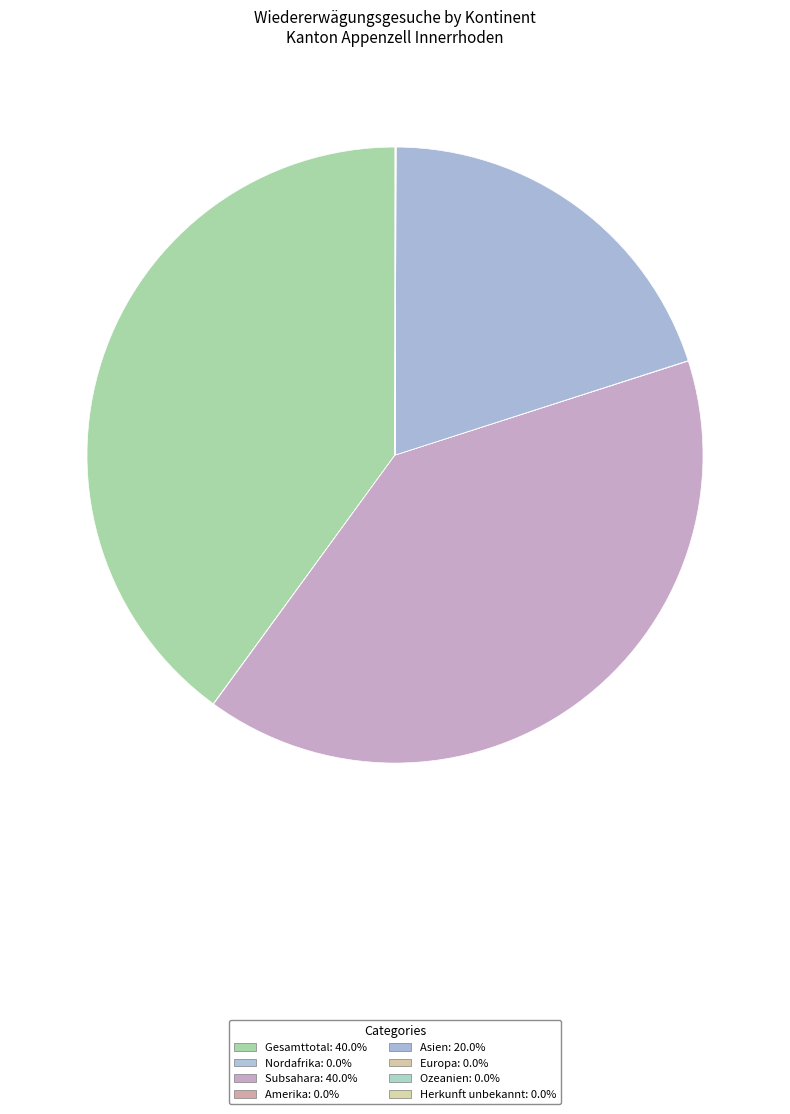

How many slices are in this pie chart?

8